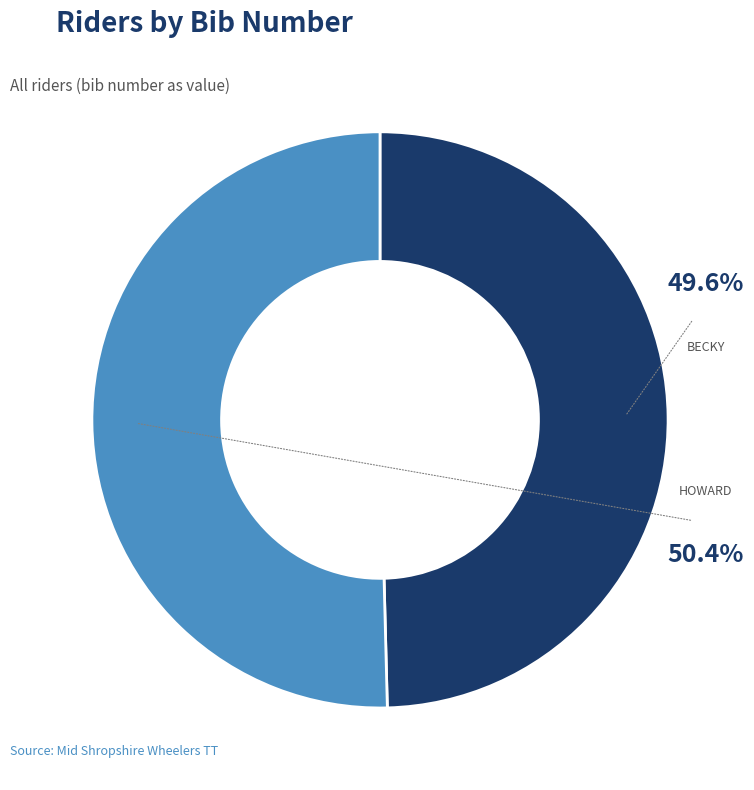

To the nearest percent, what is the difference between the largest and smallest slice percentages?

1%